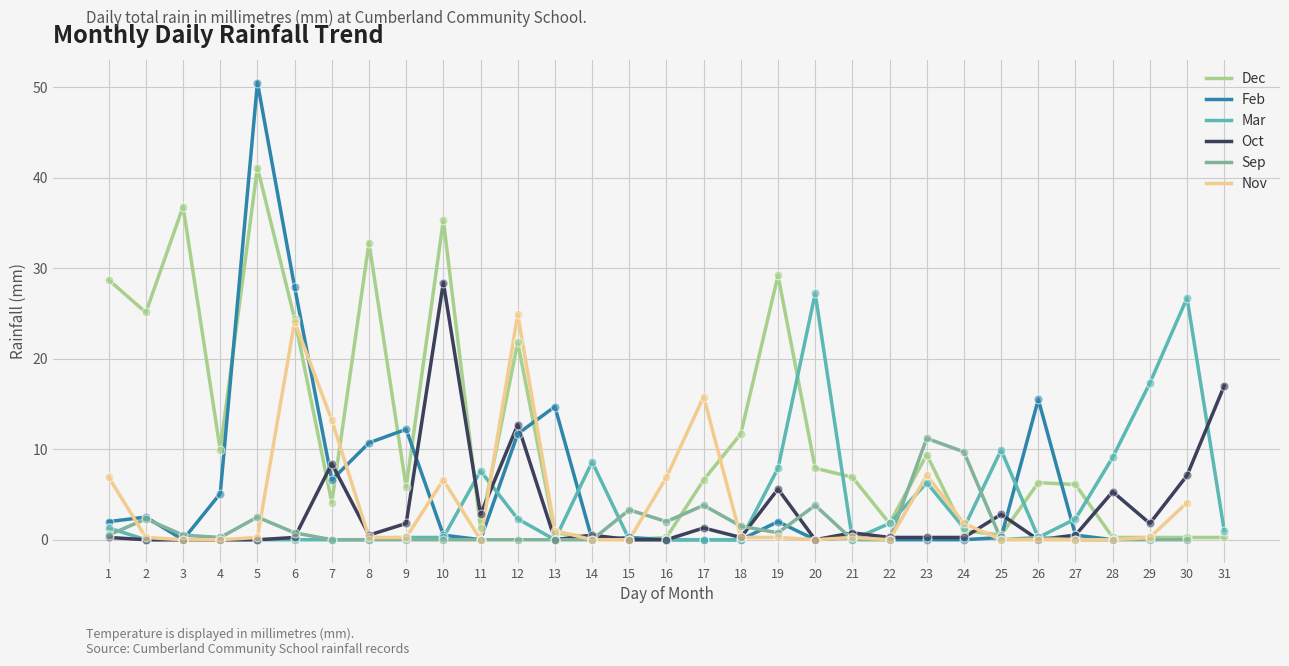

What are all the series names shown in the legend?

Dec, Feb, Mar, Oct, Sep, Nov